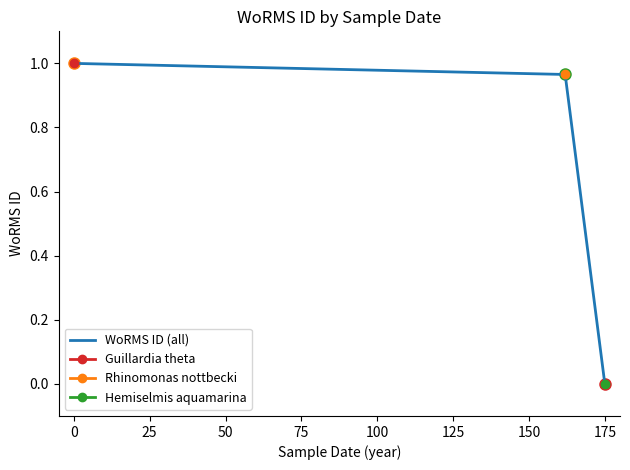

Is it true that WoRMS ID (all) equals 1.0 at 0?

True